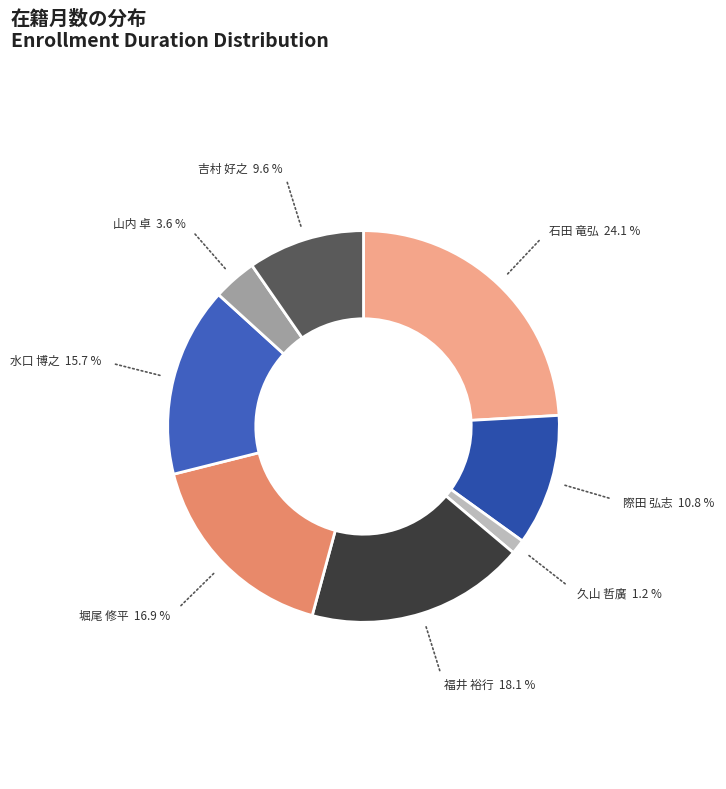

Does 福井 裕行 represent more than half of the total?

No